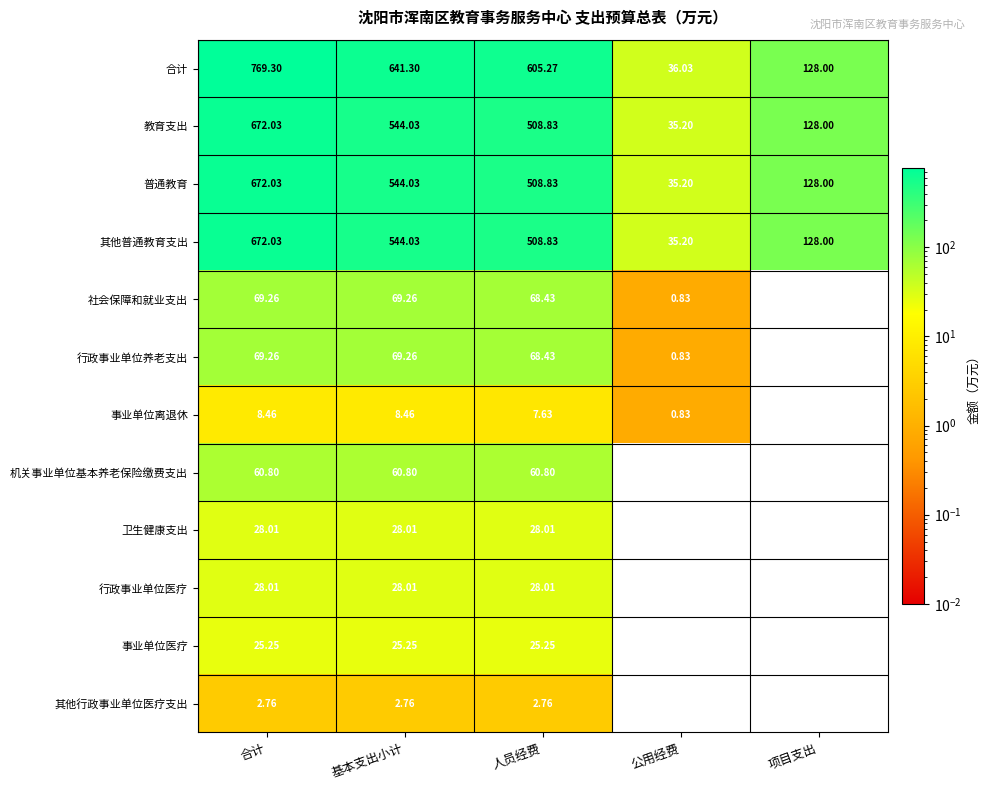

True or false: 事业单位医疗 has a value of 25.2 at 合计.

True